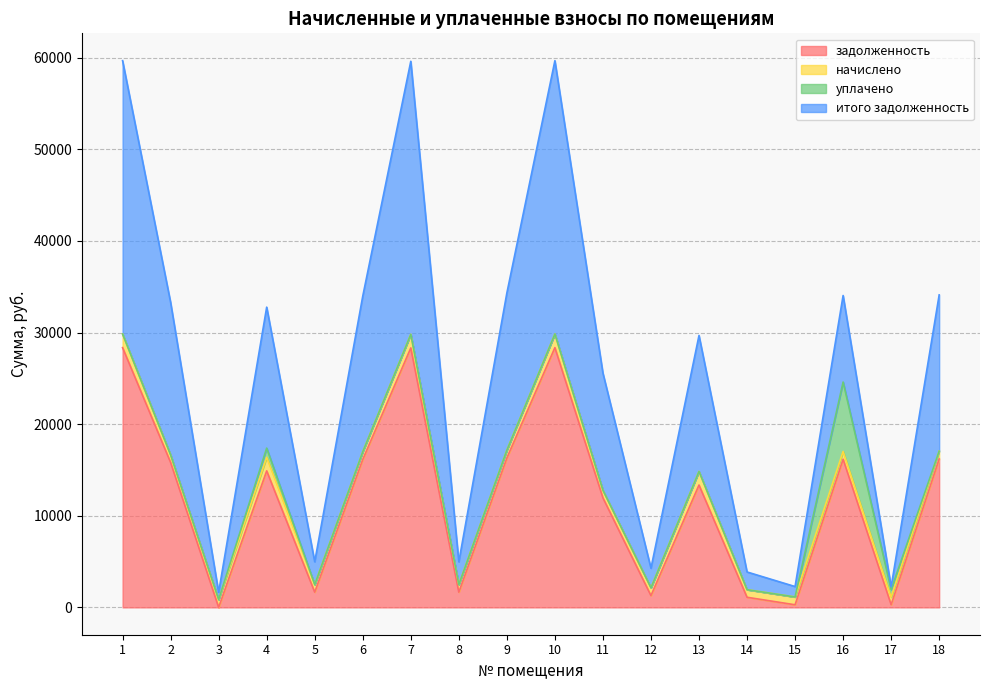

In итого задолженность, how many points are higher than both neighbors (excluding endpoints)?

5